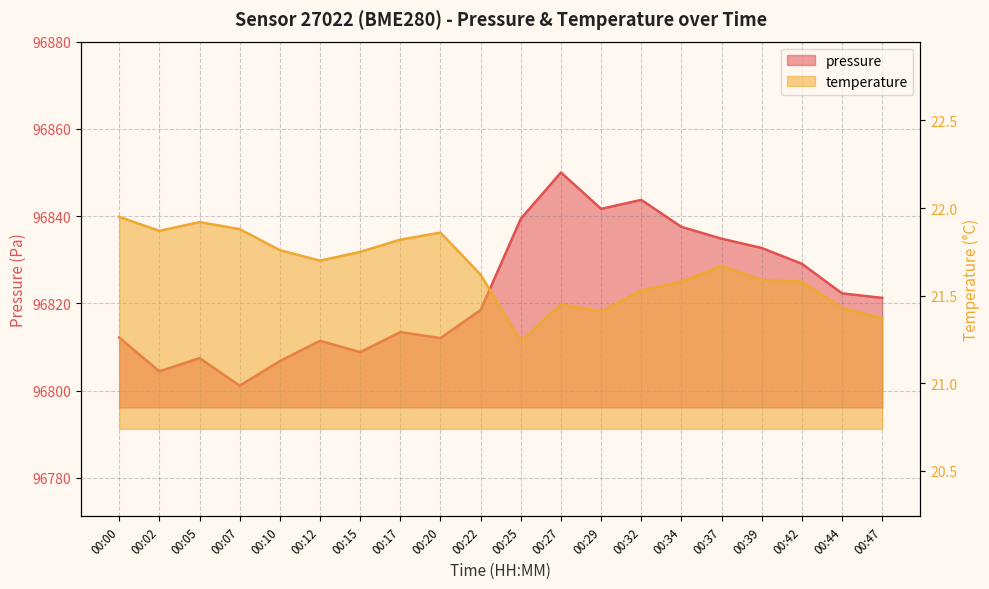

Is it true that pressure equals 96841.7 at 00:29?

True